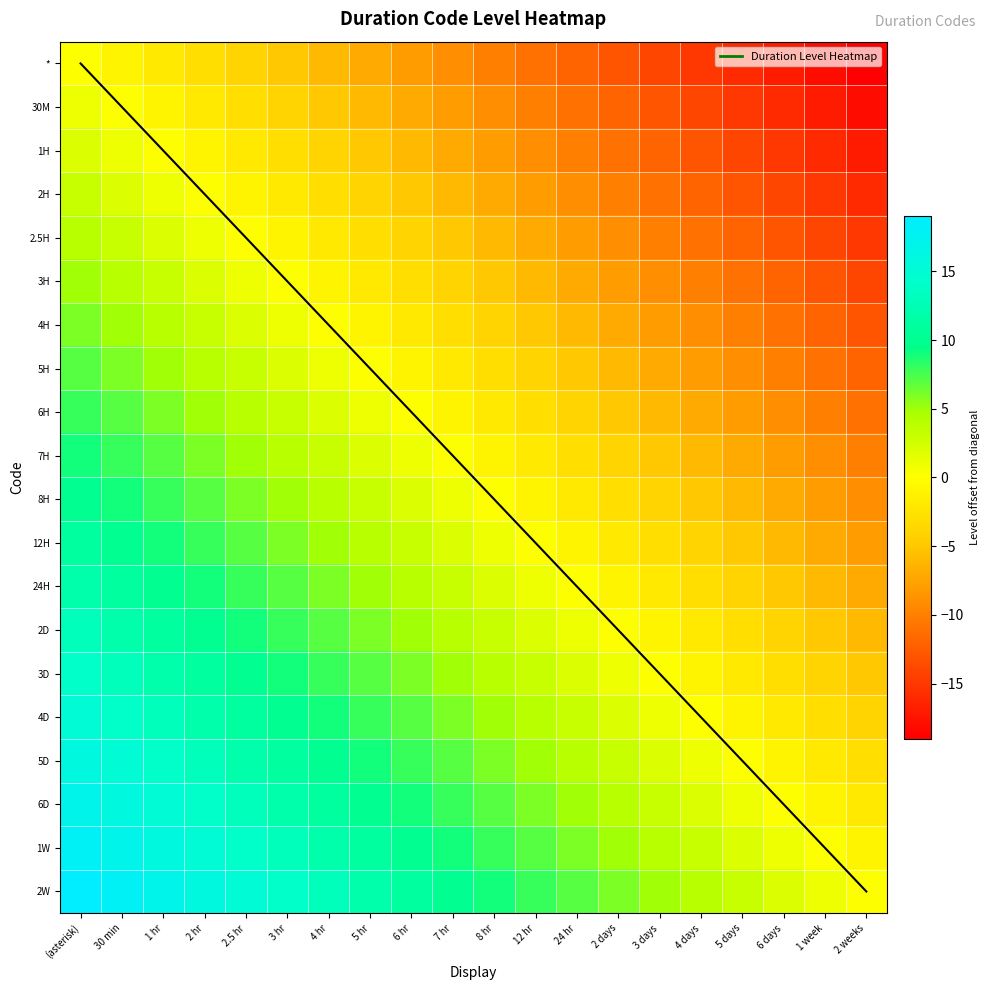

How many categories are shown in the chart?

20